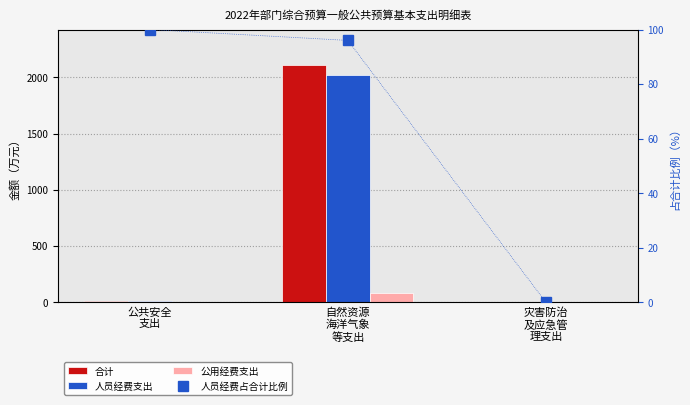

What is the average value of the 公用经费支出 series?

28.1